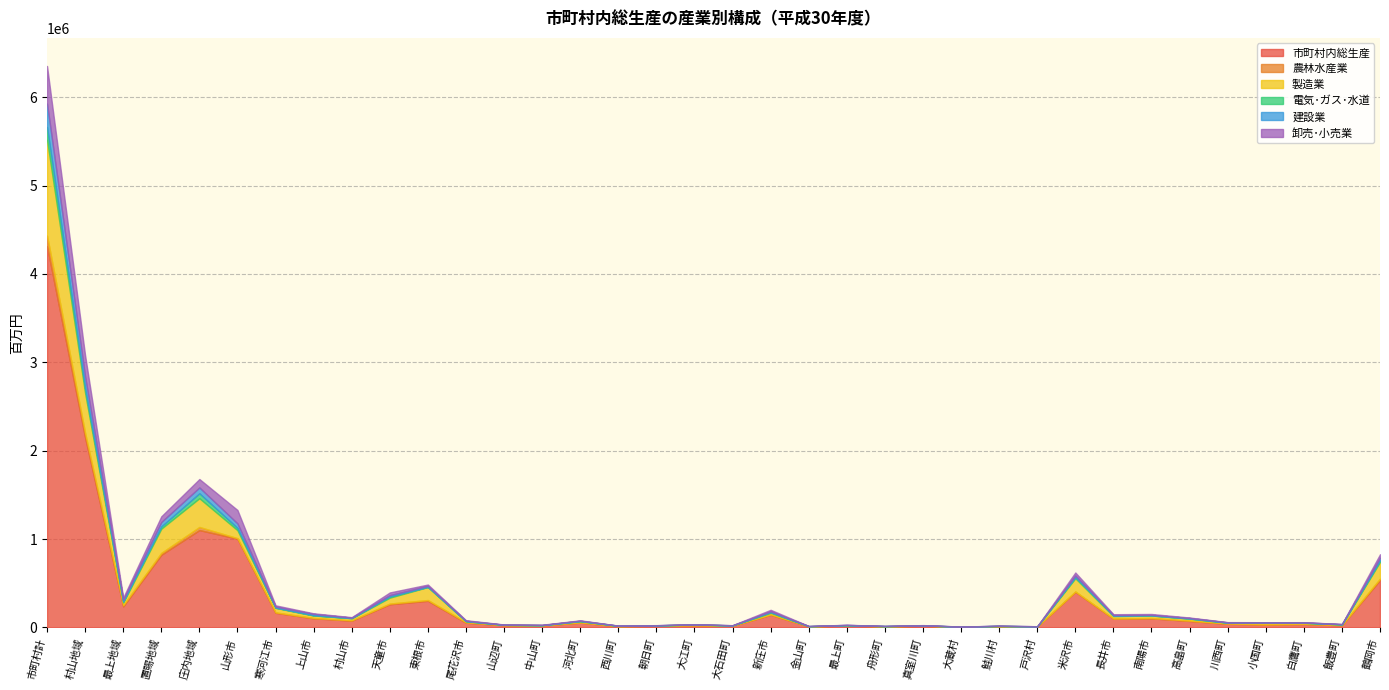

How many intersections are there between 卸売･小売業 and 建設業?

8